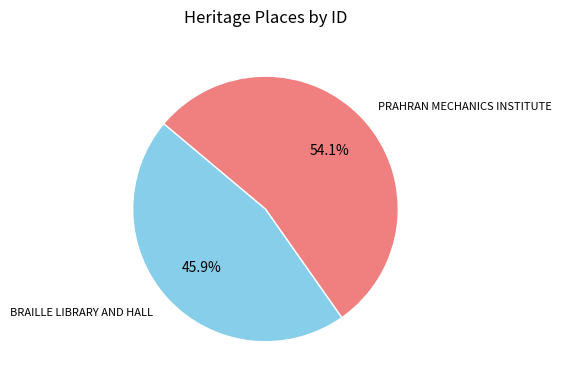

Is the sum of BRAILLE LIBRARY AND HALL and PRAHRAN MECHANICS INSTITUTE greater than half?

Yes